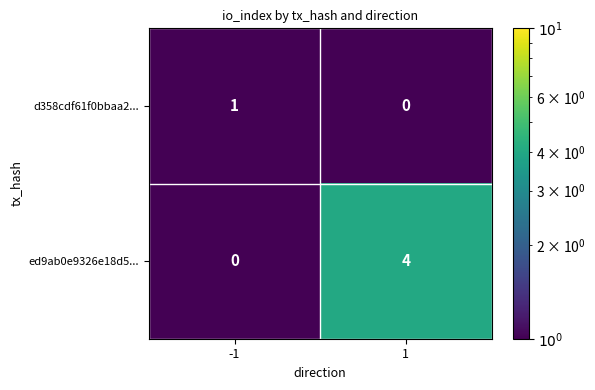

What is the difference between the ed9ab0e9326e18d5... values at -1 and 1?

4